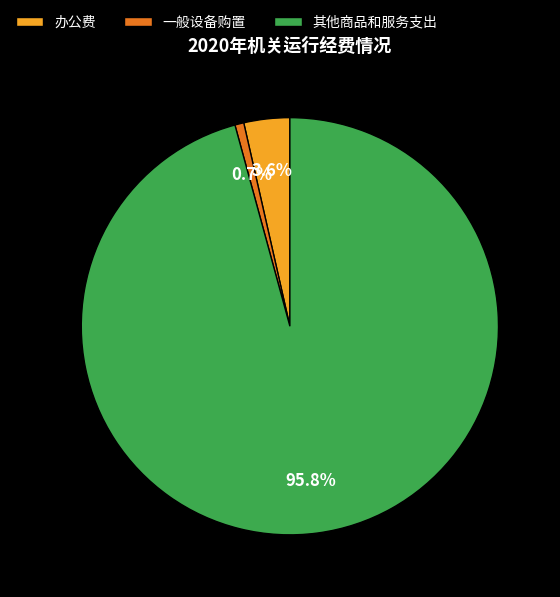

Which slice is the largest?

其他商品和服务支出